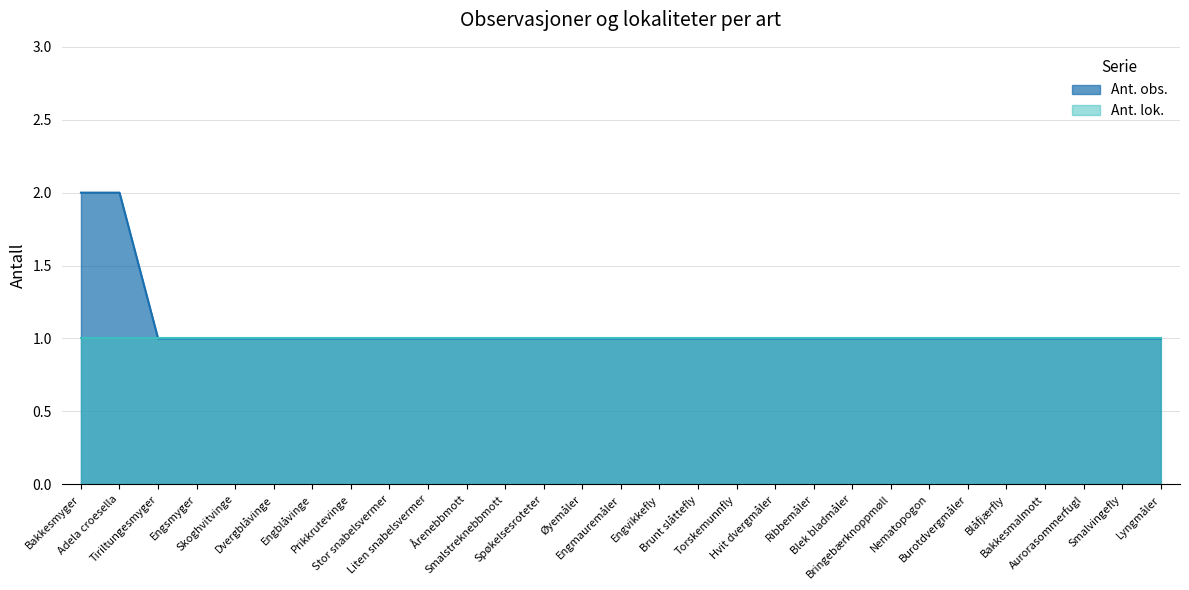

The value at Årenebbmott is 1. True or false?

True